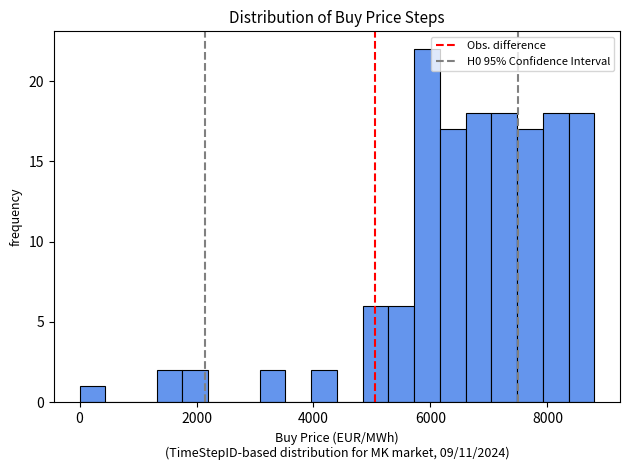

Read against the x-axis, roughly where is the centre of the tallest bar?

6000